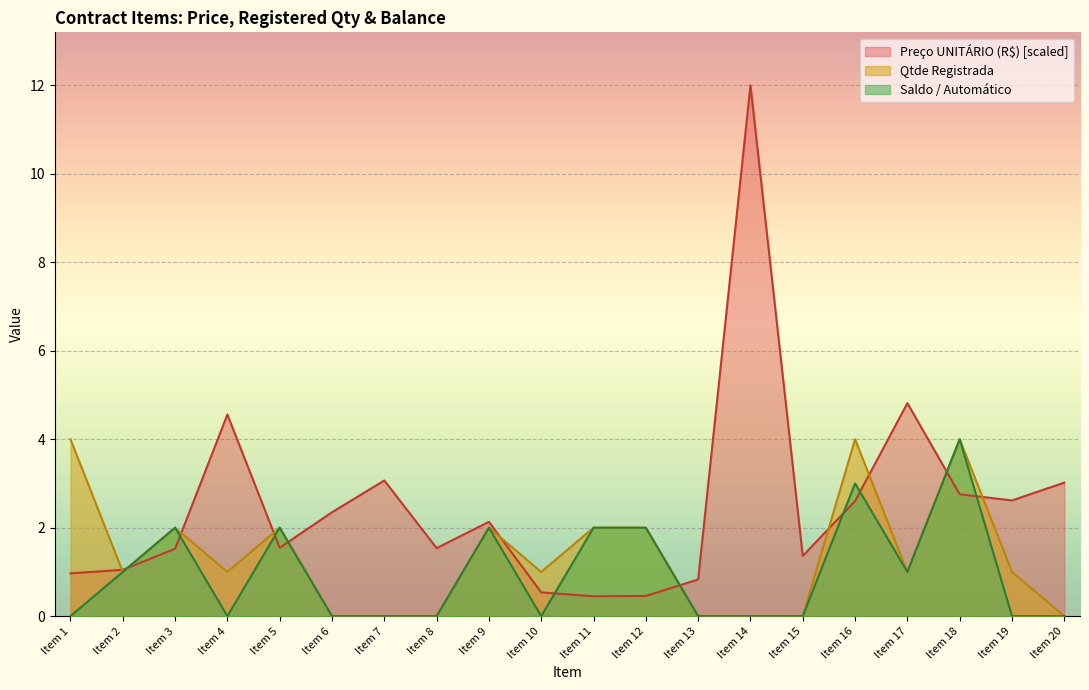

How many values in Saldo / Automático are above zero?

9